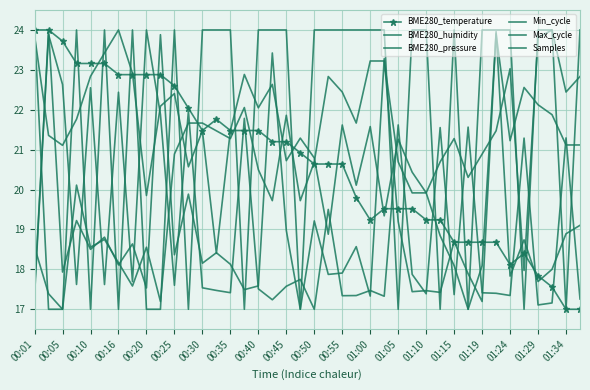

What is the sum of all Samples values?

761.3